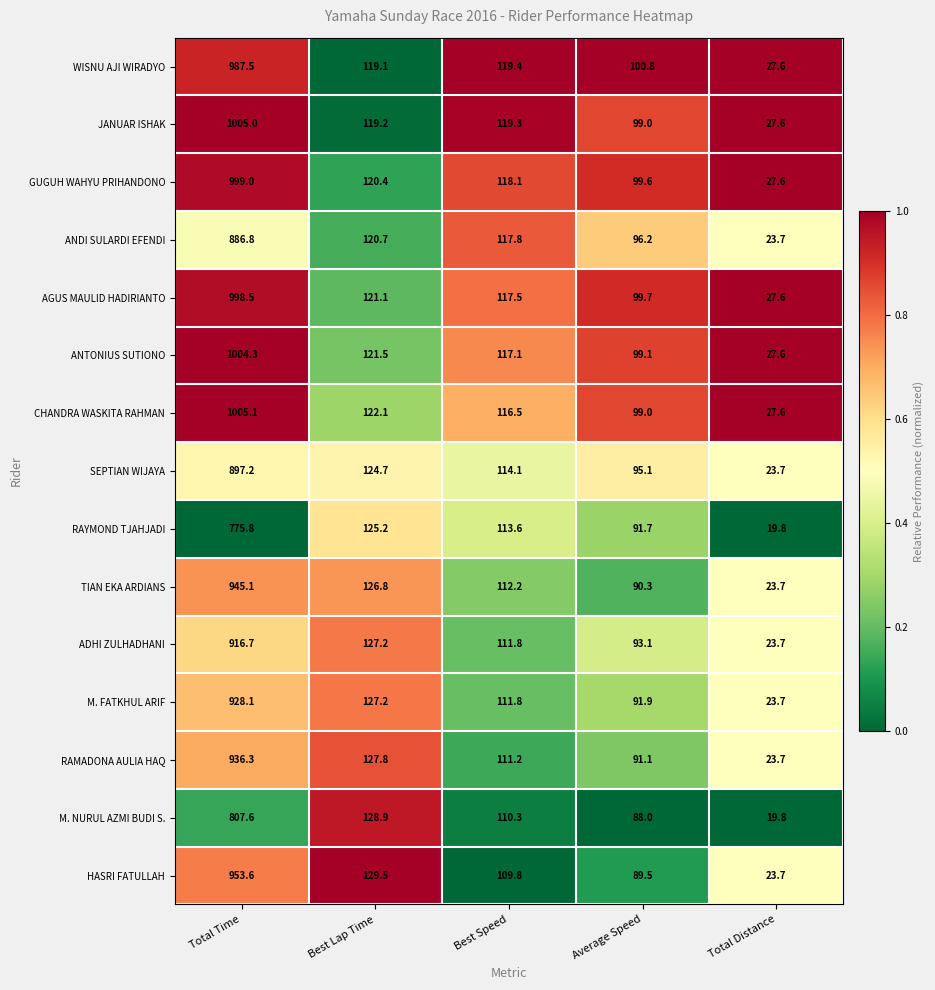

At which category is the sum across all series the highest?

Total Time